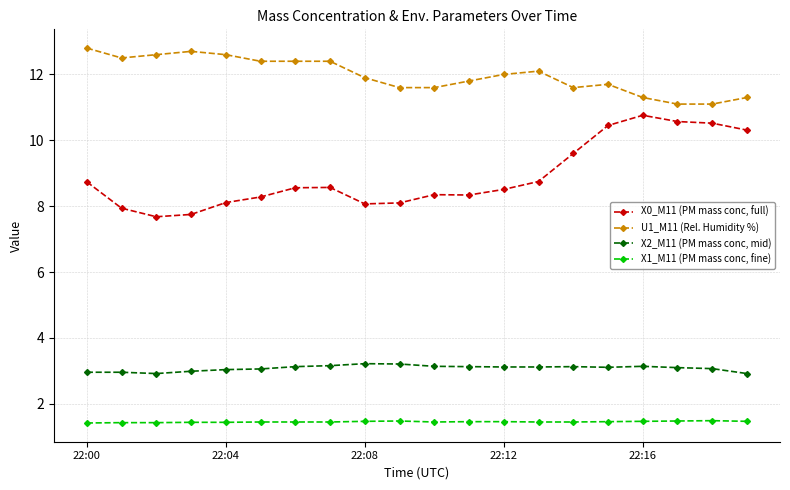

True or false: U1_M11 (Rel. Humidity %) and X0_M11 (PM mass conc, full) cross at least once.

False